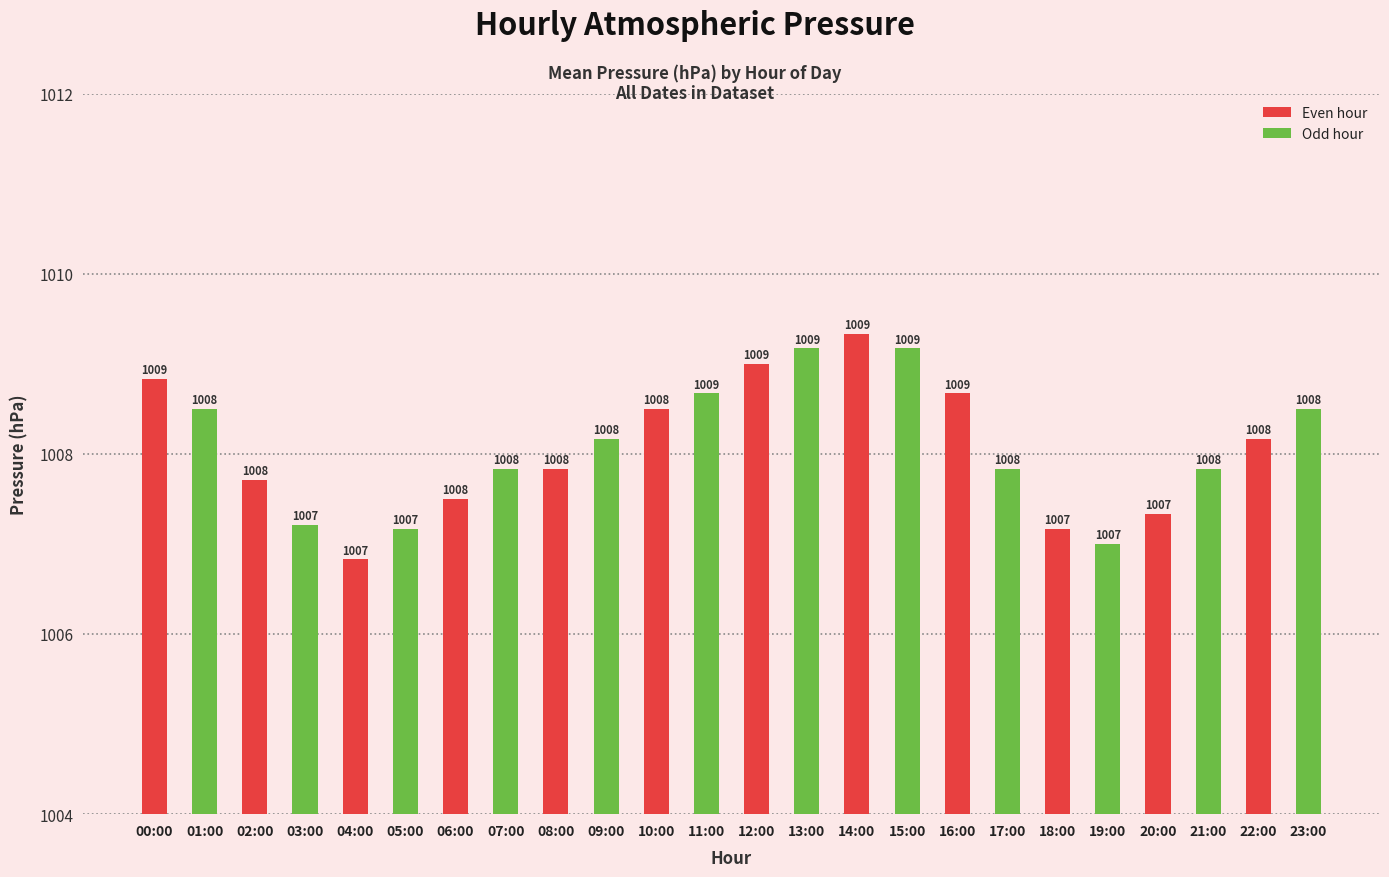

Is it true that the value at 07:00 is 1007.8?

True